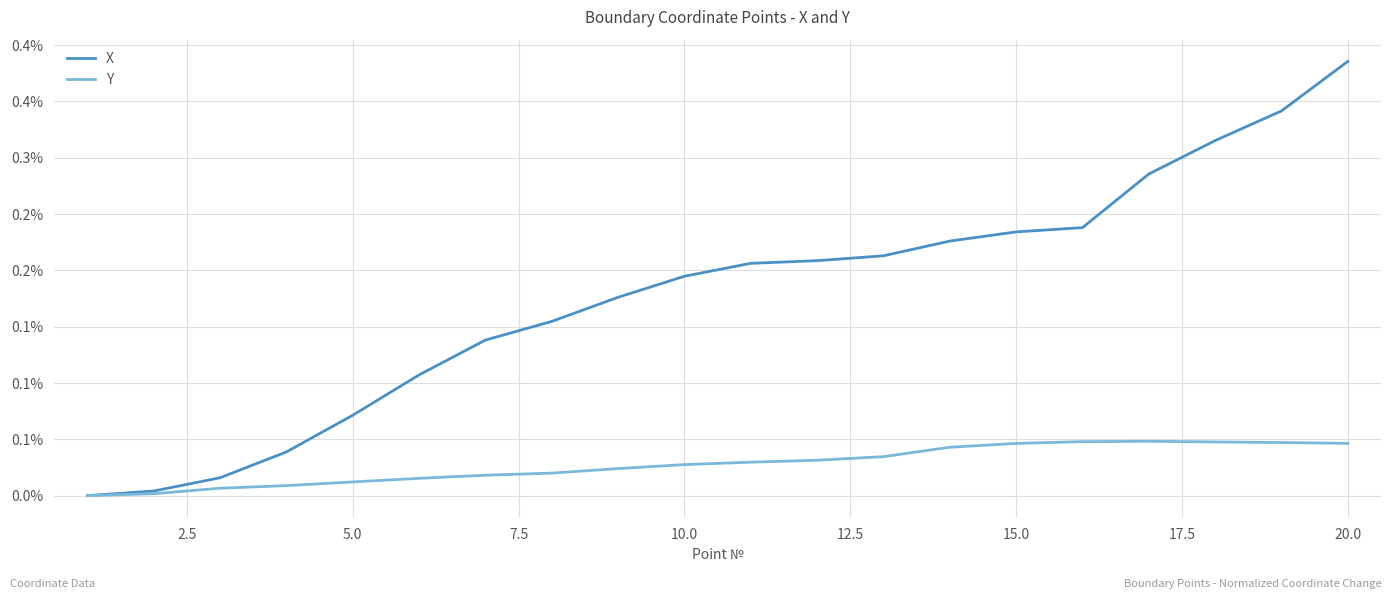

List the series in order of their overall mean, lowest first.

Y, X